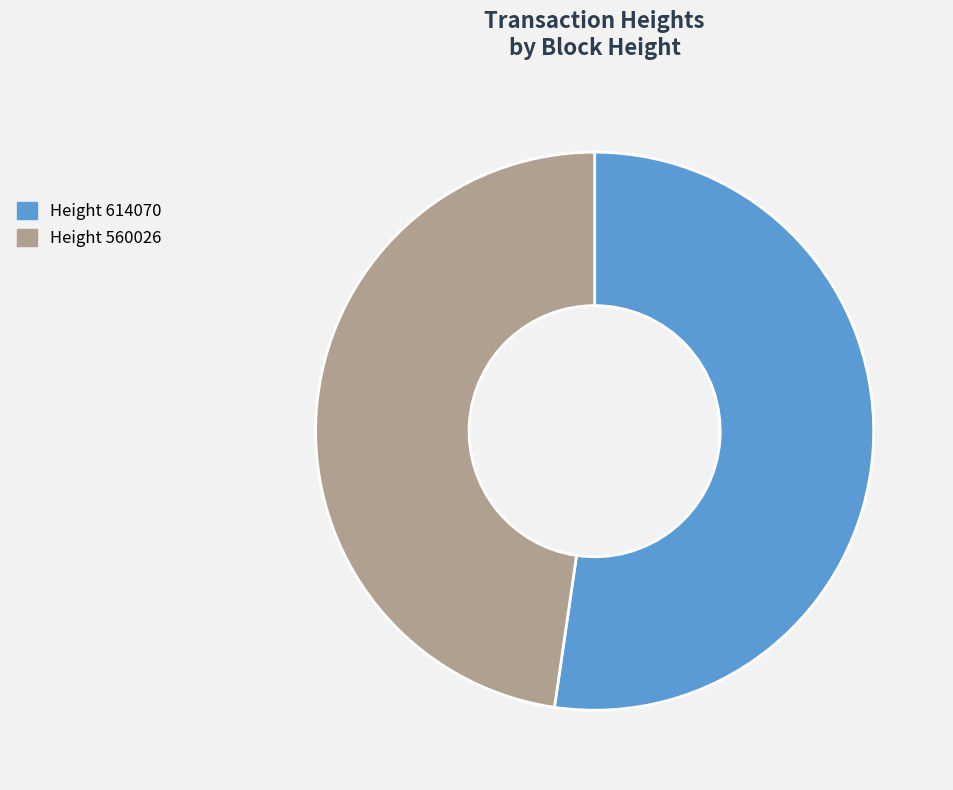

Is there a majority slice in this chart?

Yes